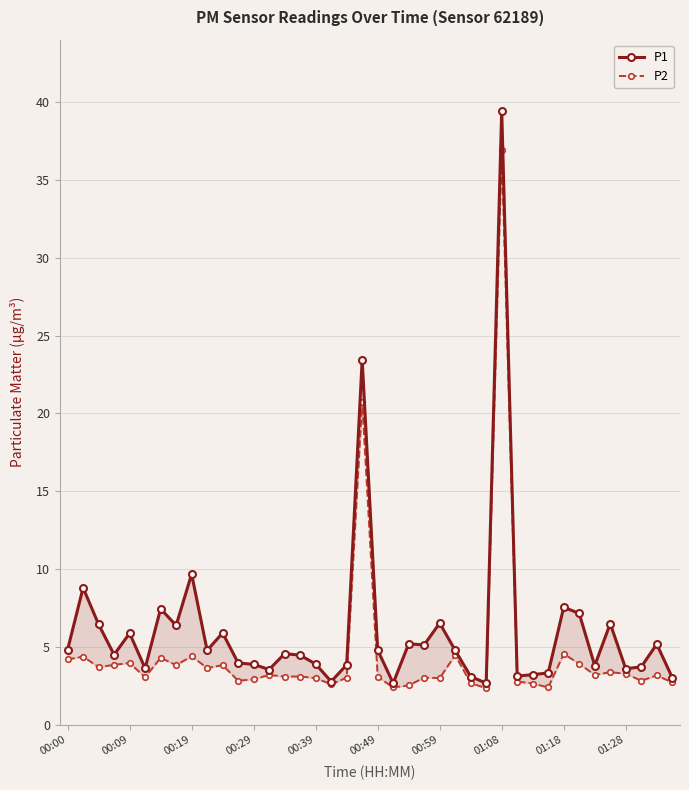

Is it true that P1 equals 3.6 at 23?

False